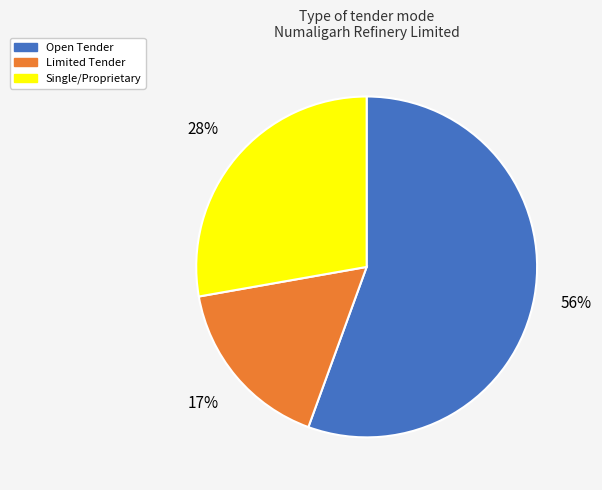

What percentage is the Limited Tender slice, to the nearest percent?

17%